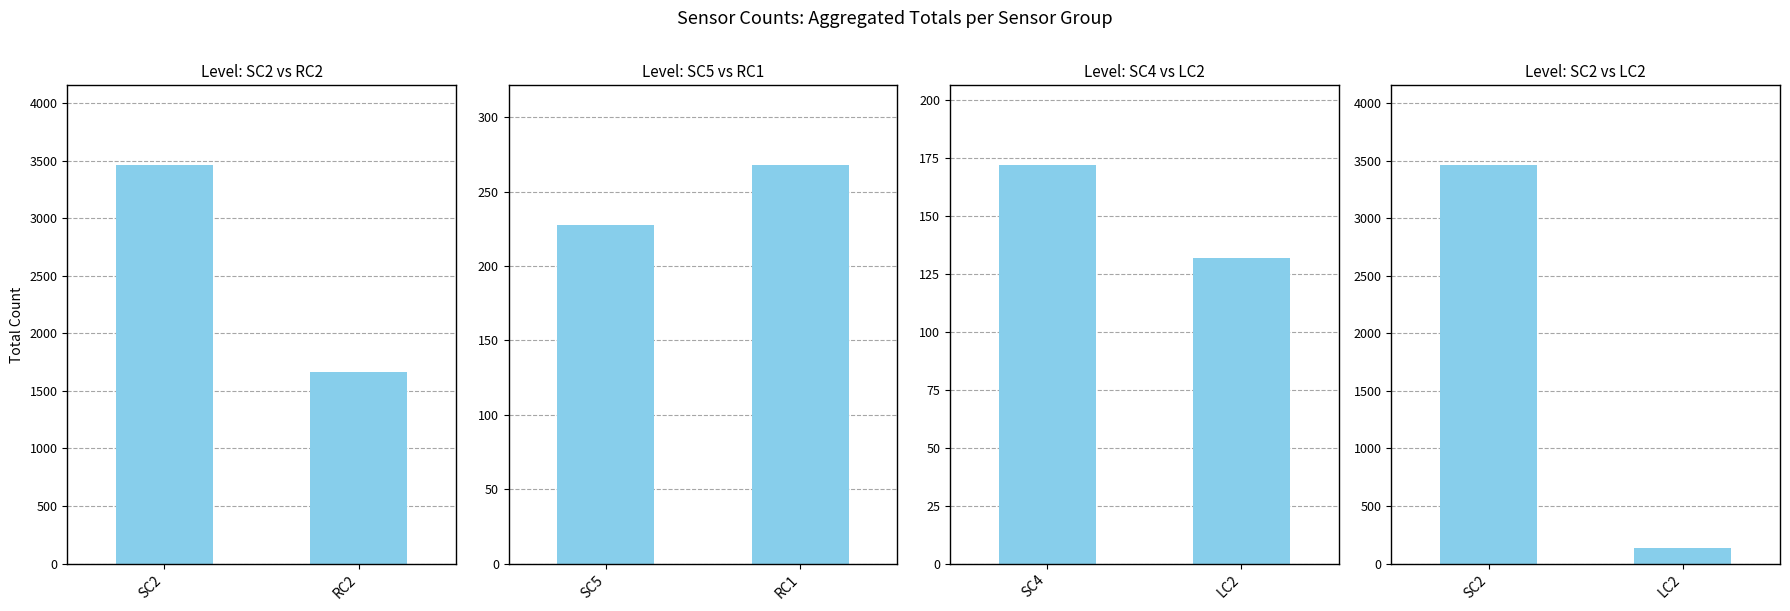

What position from the left is RC2?

2